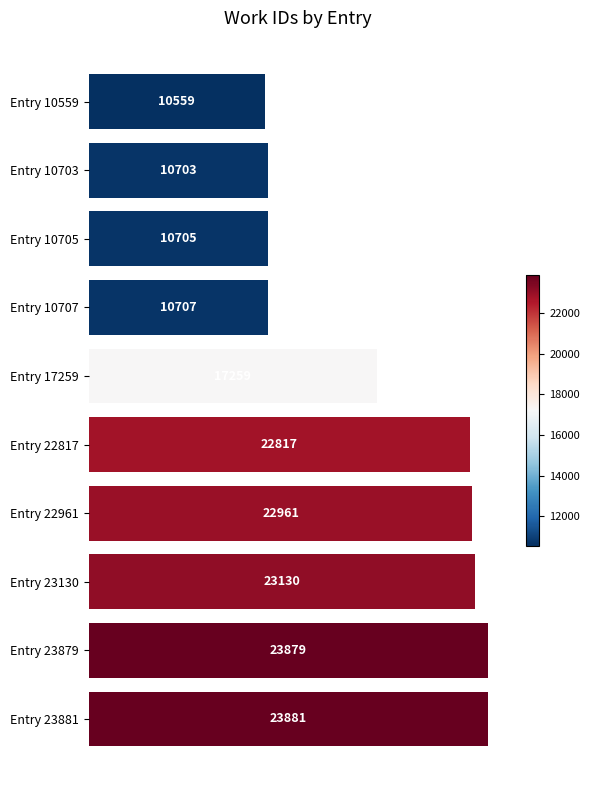

What is the average value?

17660